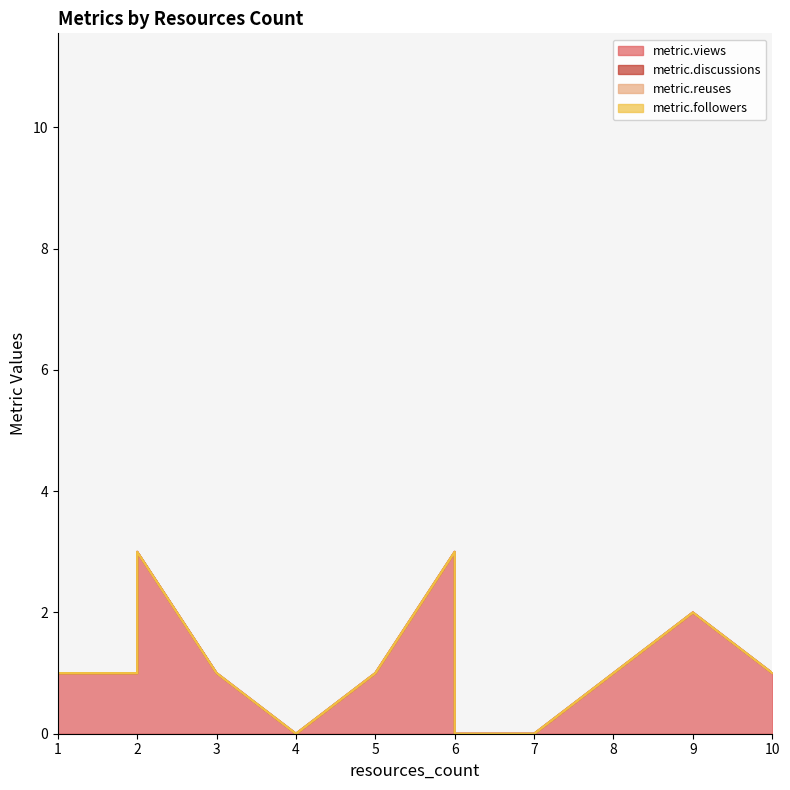

How many lines are shown in the chart?

4